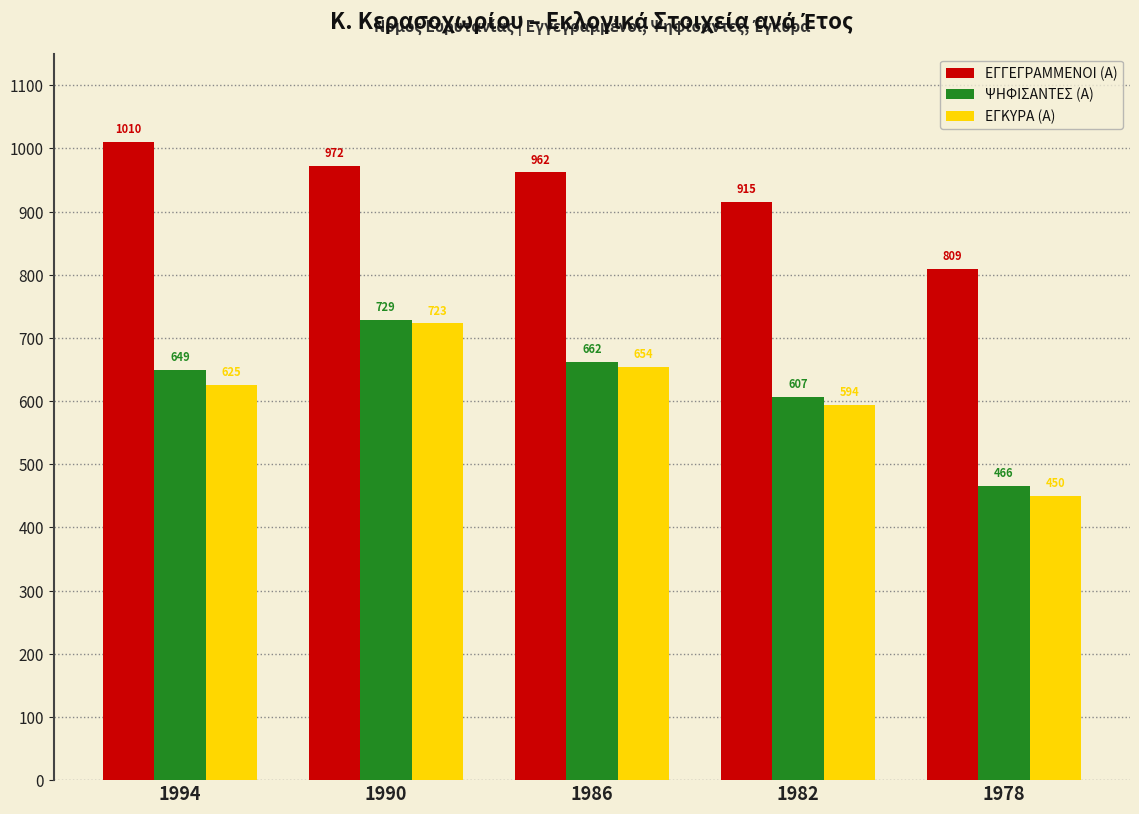

What is the difference between the second highest and second lowest values in the ΕΓΚΥΡΑ (Α) series?

60